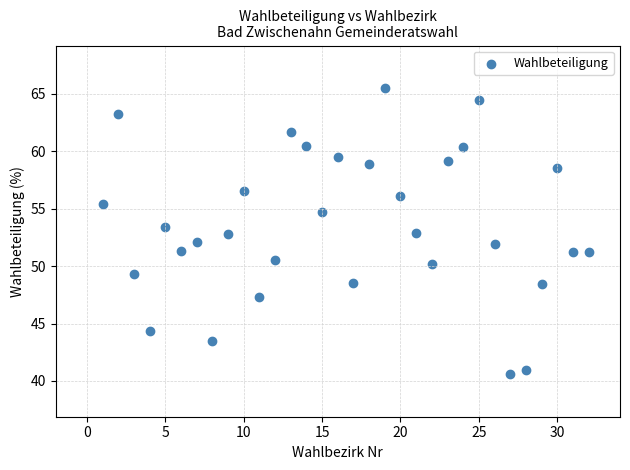

What is the range of Y values (max minus min)?

24.9